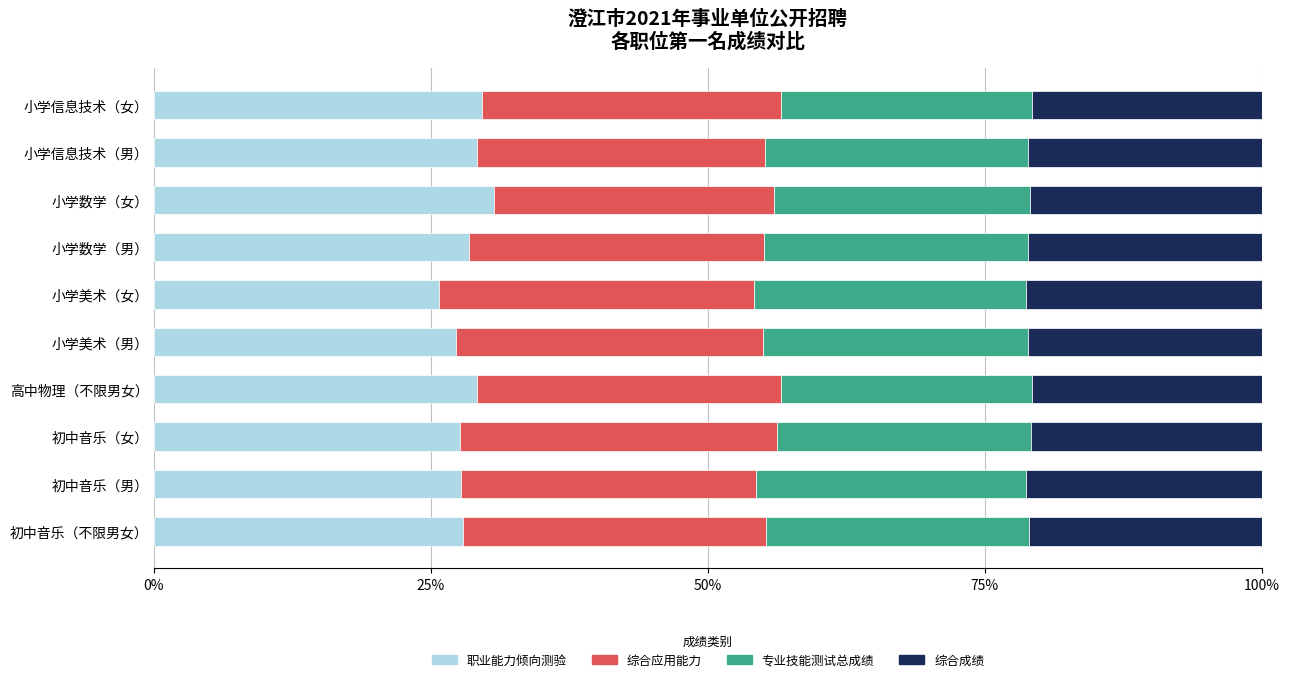

What is the highest value of the 职业能力倾向测验 series?

30.7